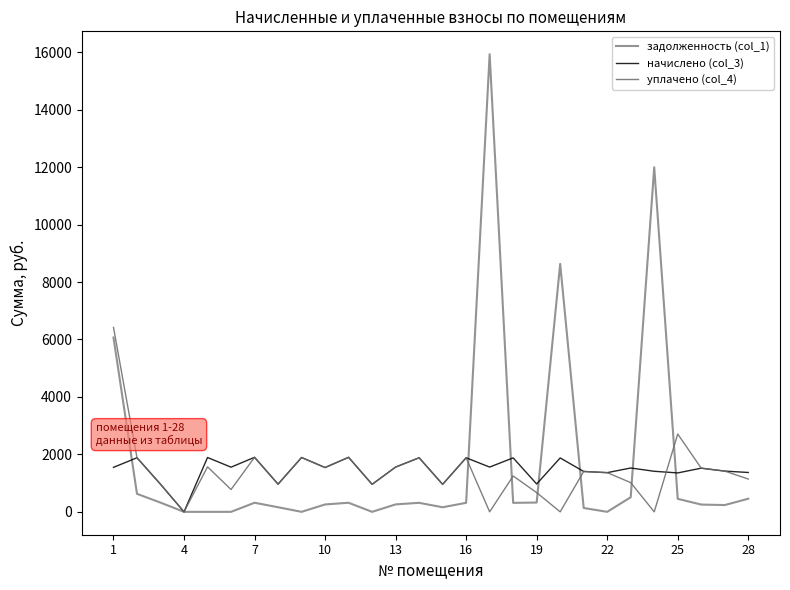

What is the difference between the second highest and minimum values in the уплачено (col_4) series?

2709.0